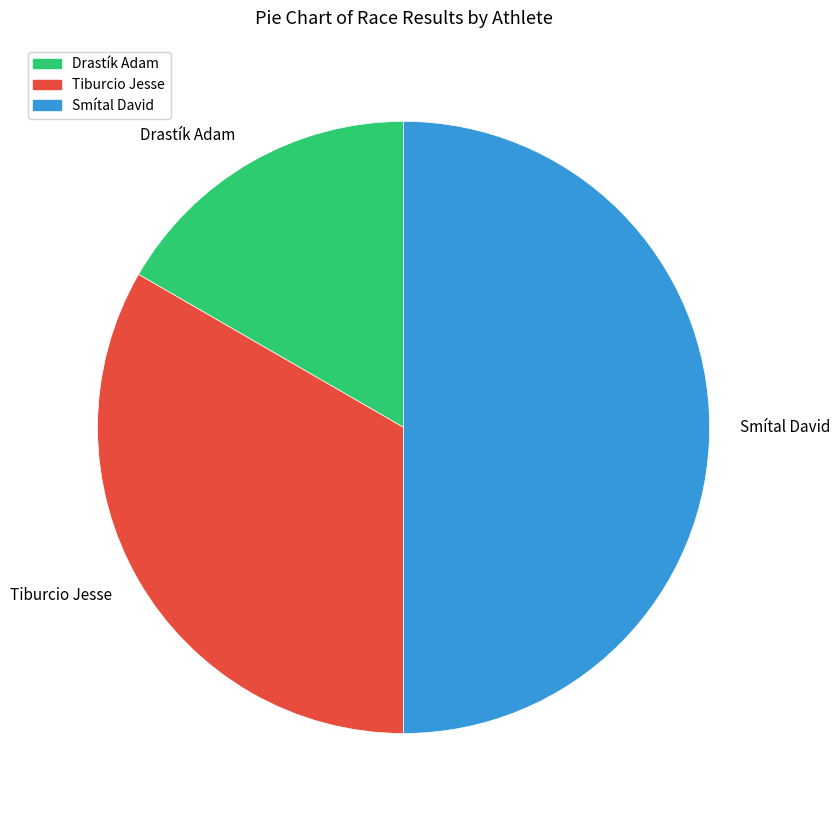

Approximately how many times larger is the value at Tiburcio Jesse compared to Drastík Adam?

2.0